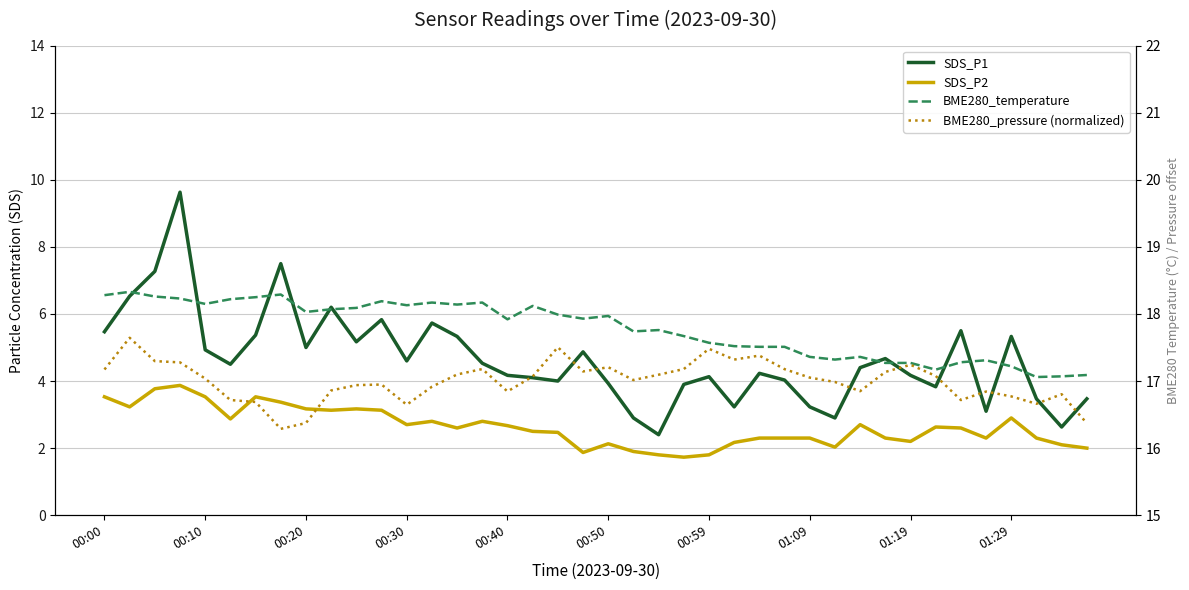

What is the value of the BME280_temperature point at the 17th from the left?

17.9